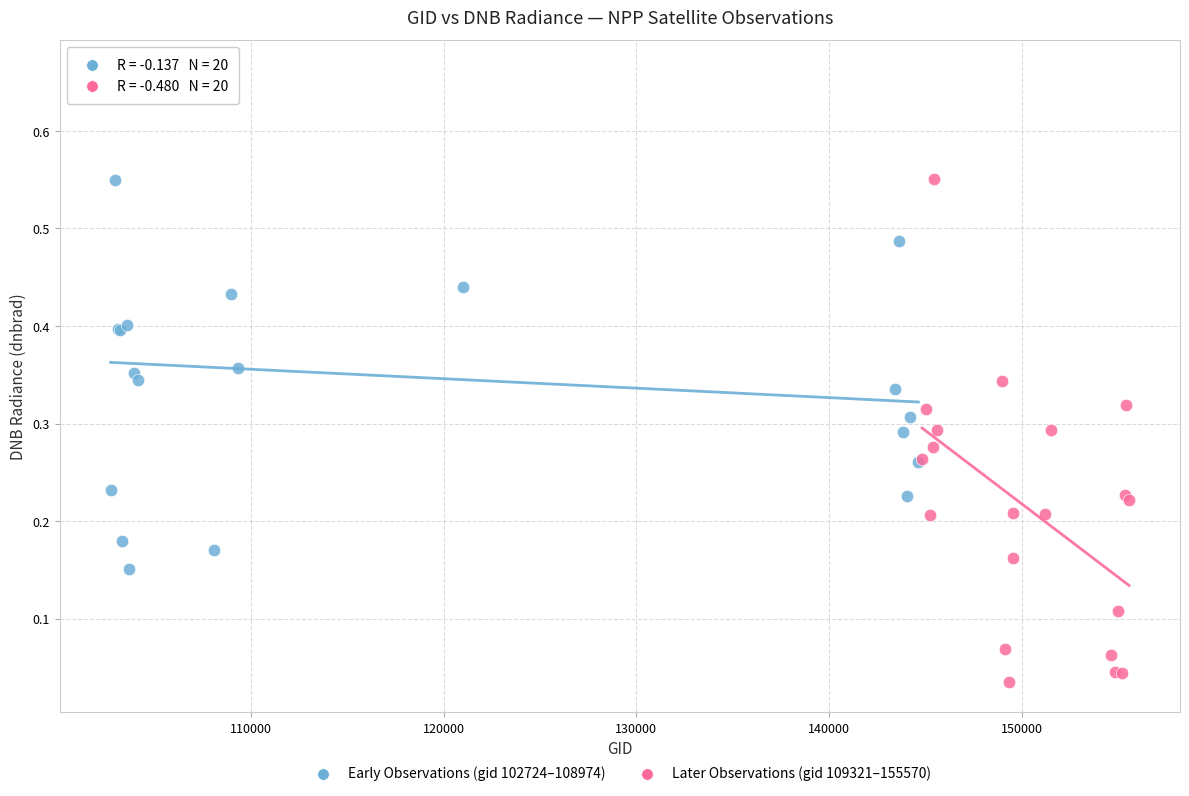

Which series reaches the maximum Y coordinate?

Early Observations (gid 102724–108974)